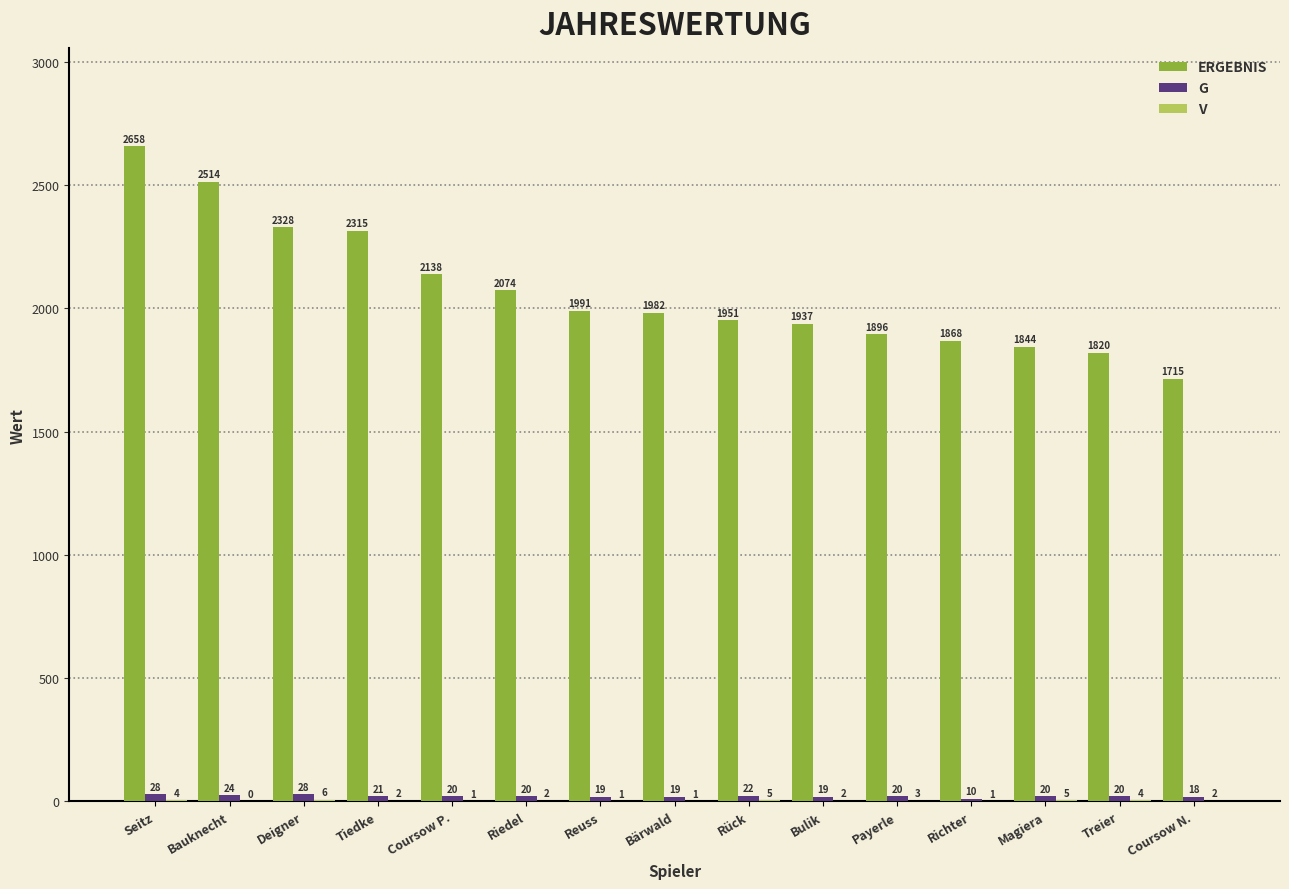

At which category is the sum across all series the highest?

Seitz